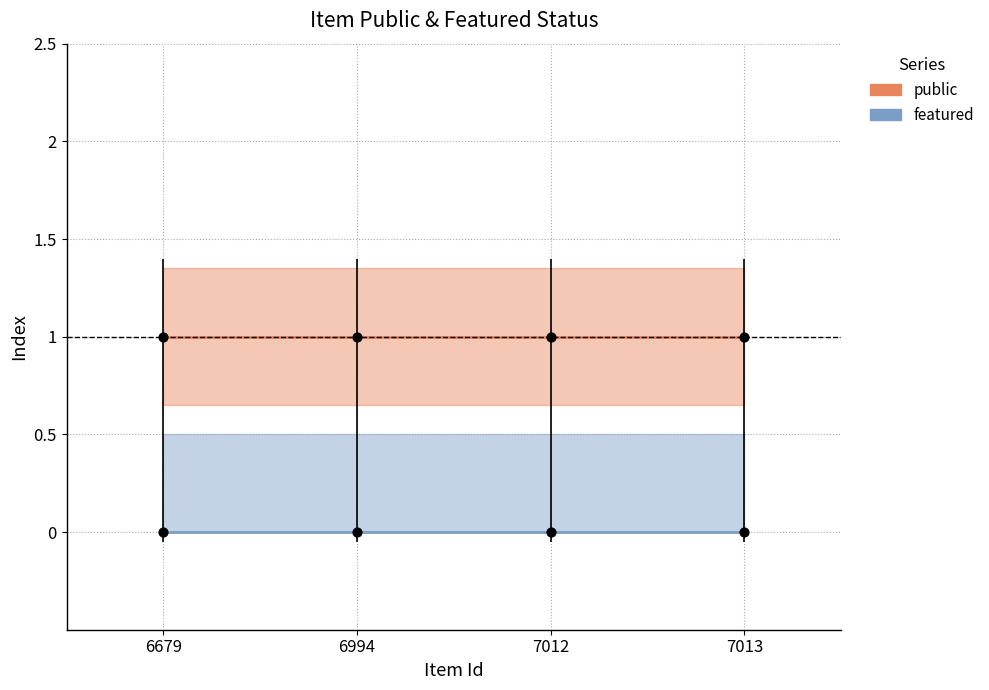

Is the value of featured_line at 7013 greater than the value of public_line at 7012?

No